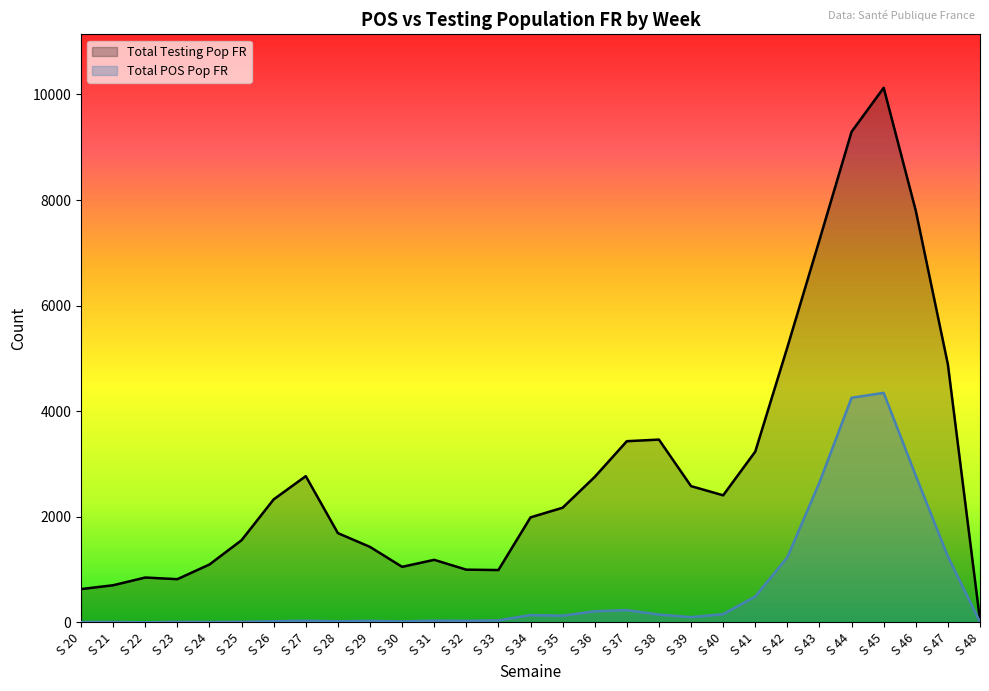

Which series has the widest spread of values?

Total Testing Pop FR